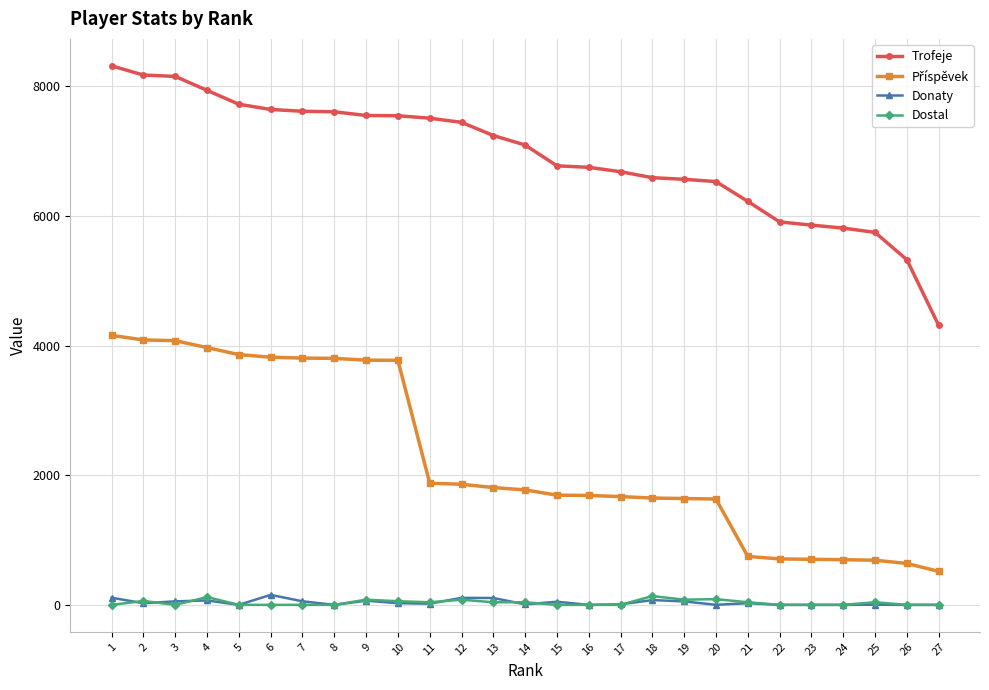

Count the number of data series in this chart.

4